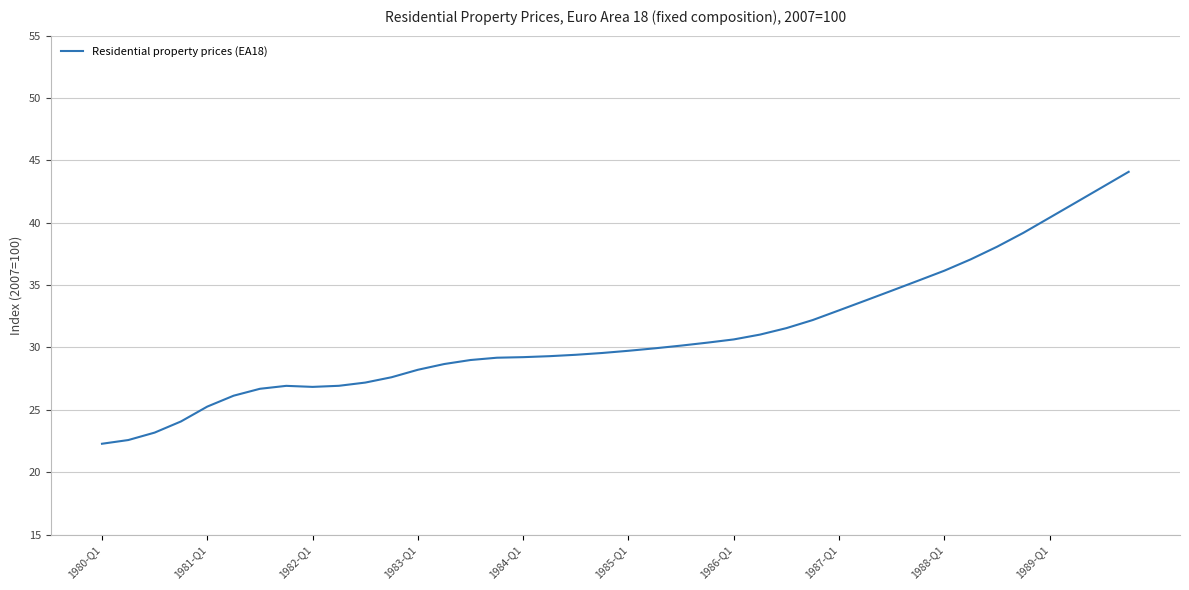

What is the greatest value displayed?

44.1